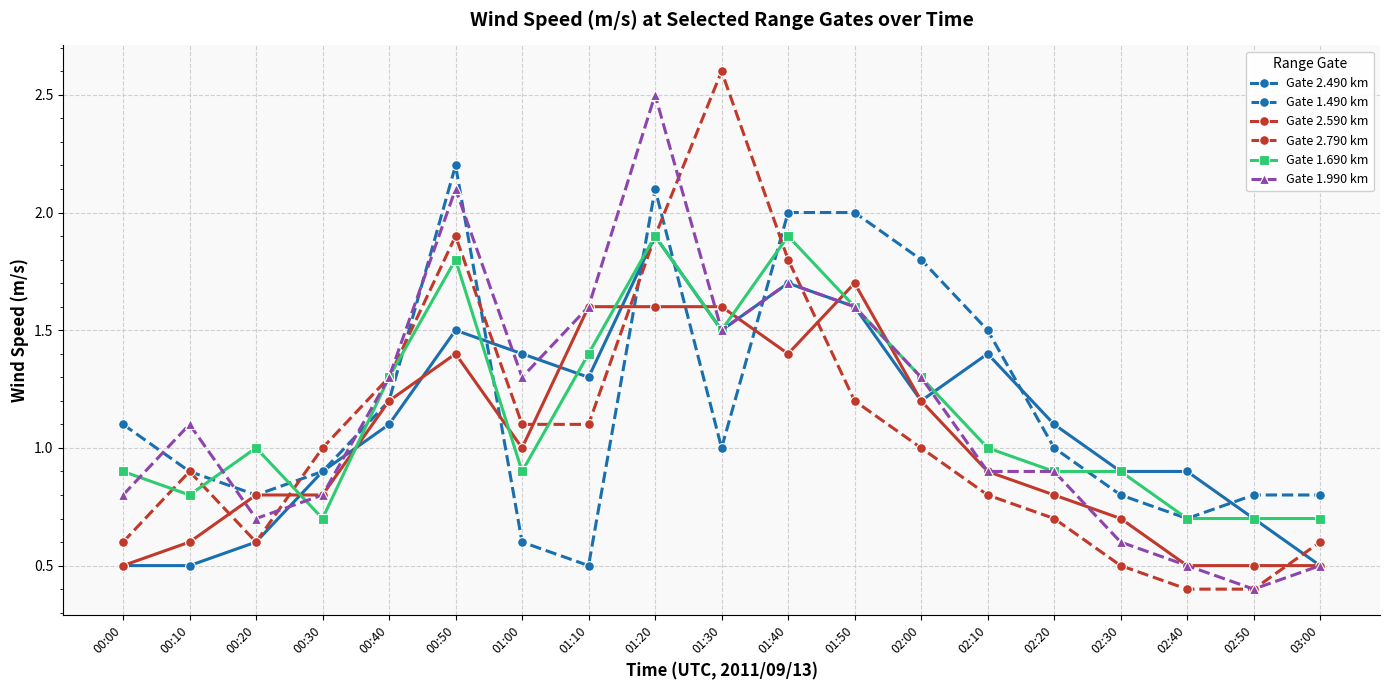

True or false: Gate 1.690 km and Gate 2.590 km intersect in this chart.

True